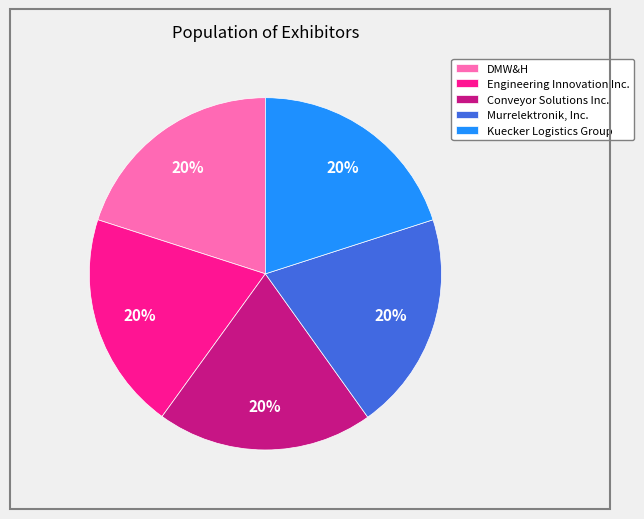

Does any single category account for the majority?

No